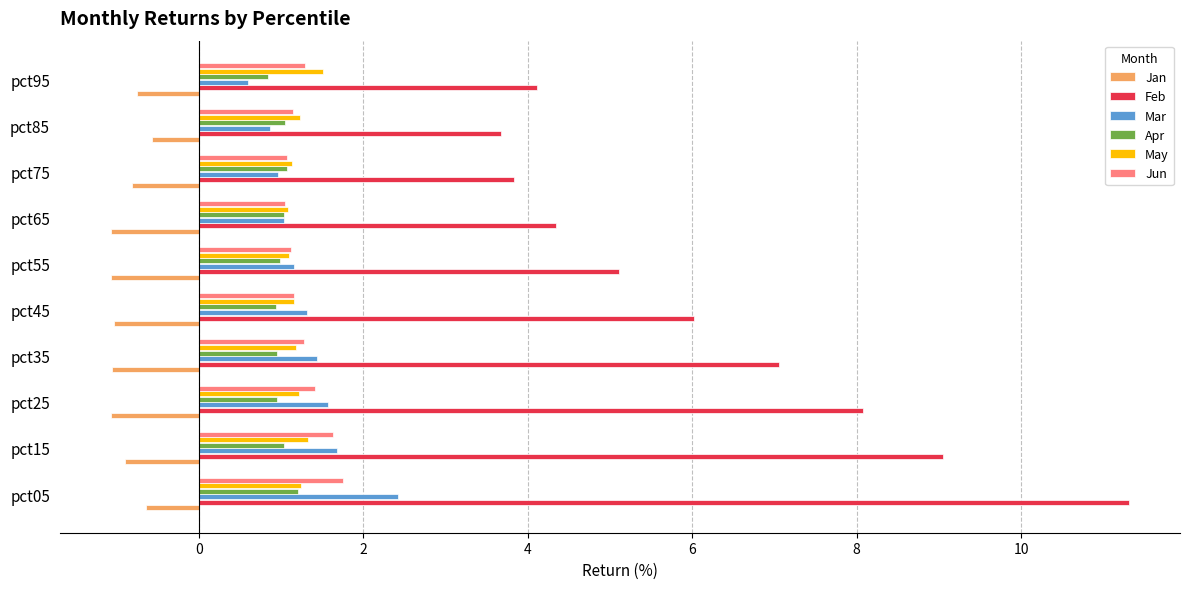

Is the value of Jun at pct15 greater than the value of Jan at pct85?

Yes